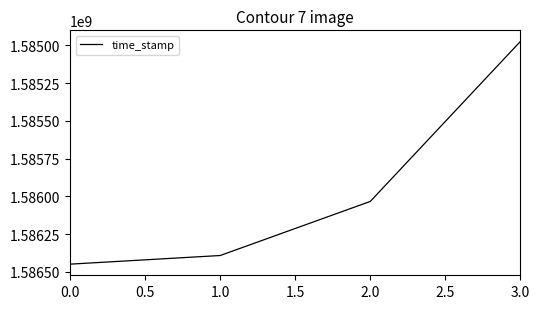

What is the difference between the values at 0.0 and 2.0?

415023